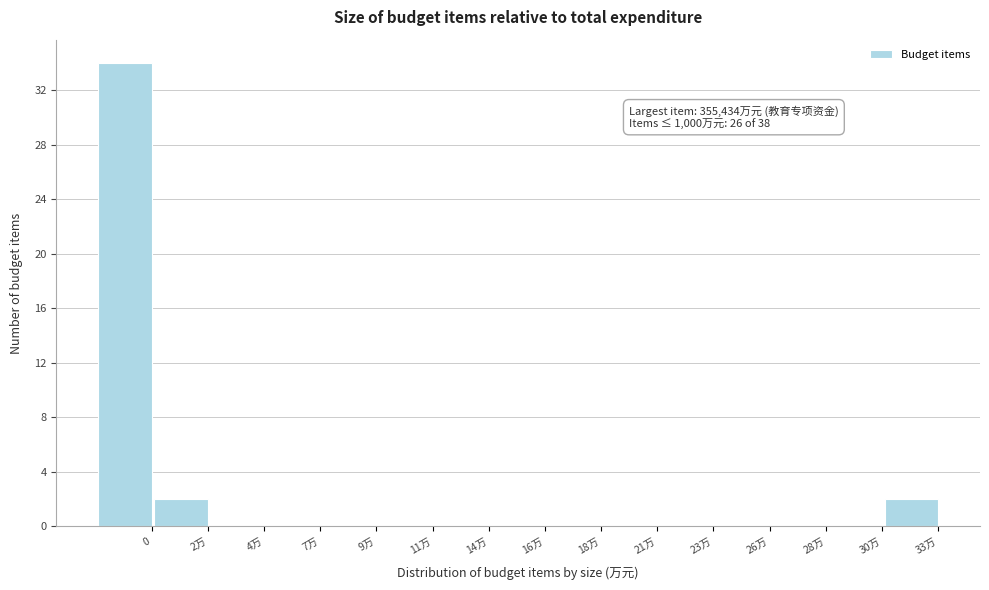

Reading left to right, extract all data points from this chart.

0=34	2万=2	4万=0	7万=0	9万=0	11万=0	14万=0	16万=0	18万=0	21万=0	23万=0	26万=0	28万=0	30万=0	33万=2